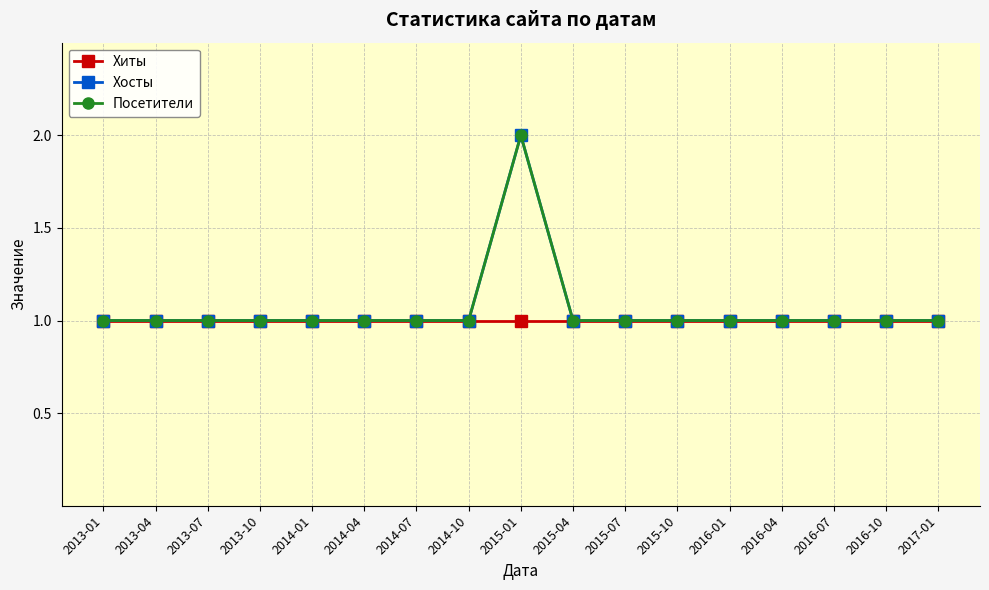

Which has a higher value, 2014-04 or 2014-07?

2014-04